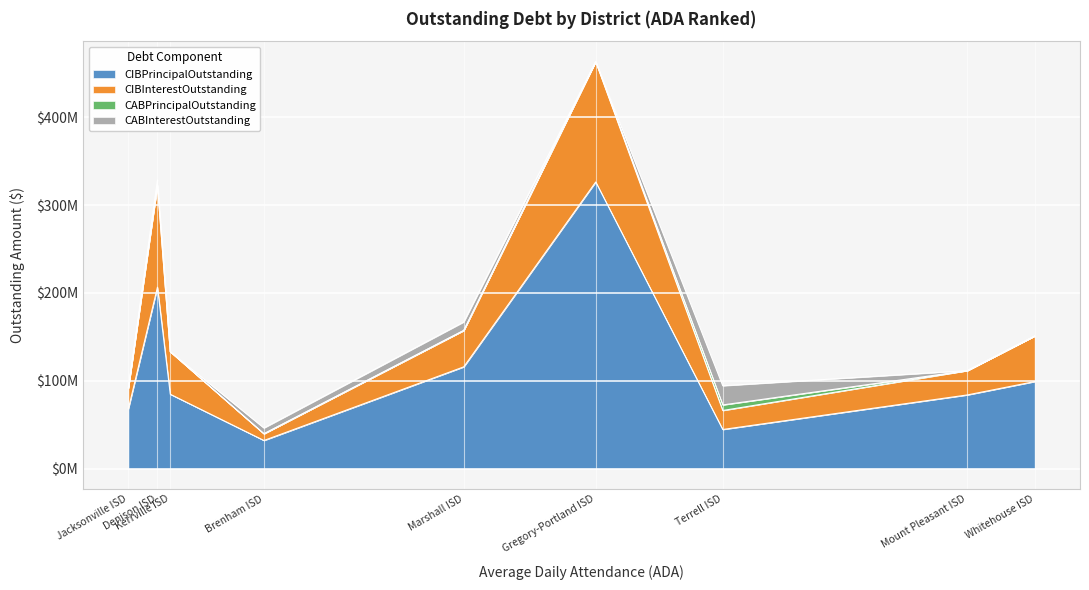

True or false: CIBInterestOutstanding and CABInterestOutstanding cross at least once.

True